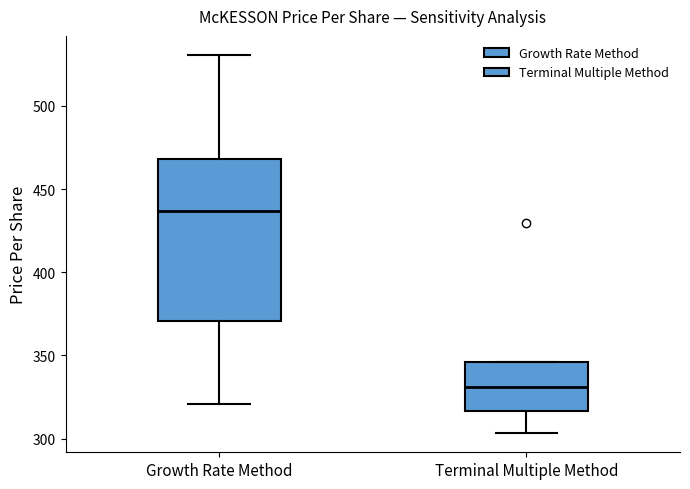

Reading left to right, read every box against the y-axis: the position of its median line, the range the box covers, and the ends of its whiskers. The values are not printed on the chart, so give them approximately, as read against the axis.

Growth Rate Method: median 435, box 370 to 470, whiskers 320 to 530
Terminal Multiple Method: median 330, box 315 to 345, whiskers 305 to 345